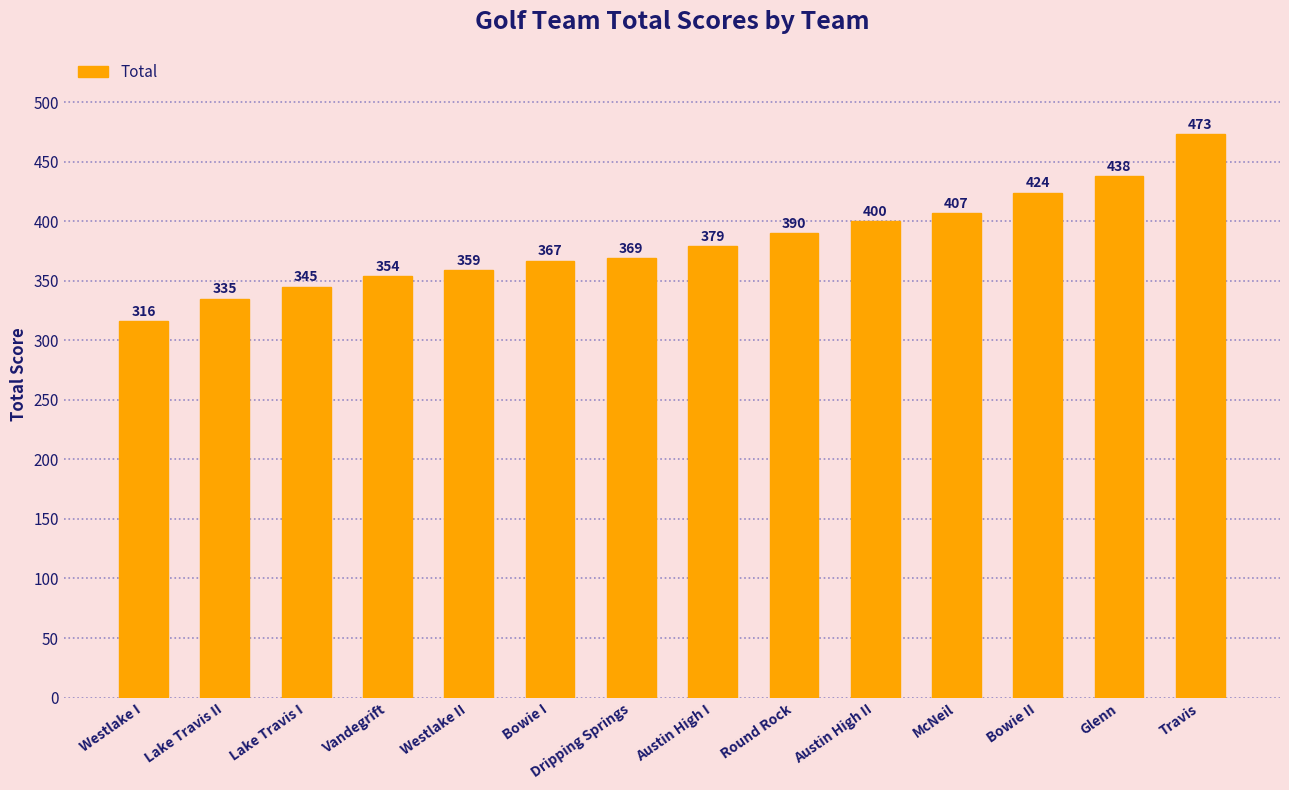

Between Austin High II and McNeil, which is larger?

McNeil